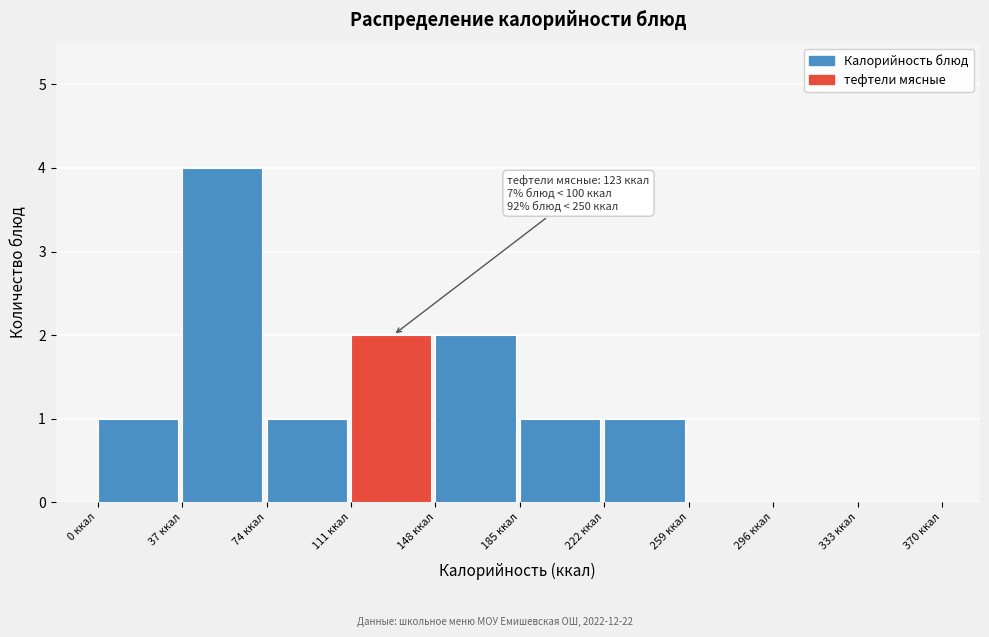

Over which range of the x-axis is the bar tallest?

37 to 74